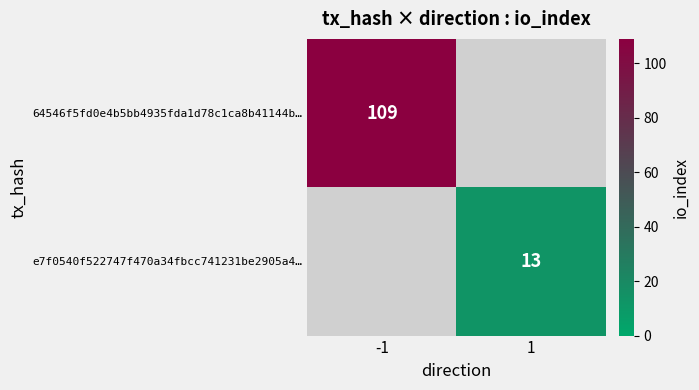

Is the value of e7f0540f522747f470a34fbcc741231be2905a4… at 1 greater than the value of 64546f5fd0e4b5bb4935fda1d78c1ca8b41144b… at -1?

No